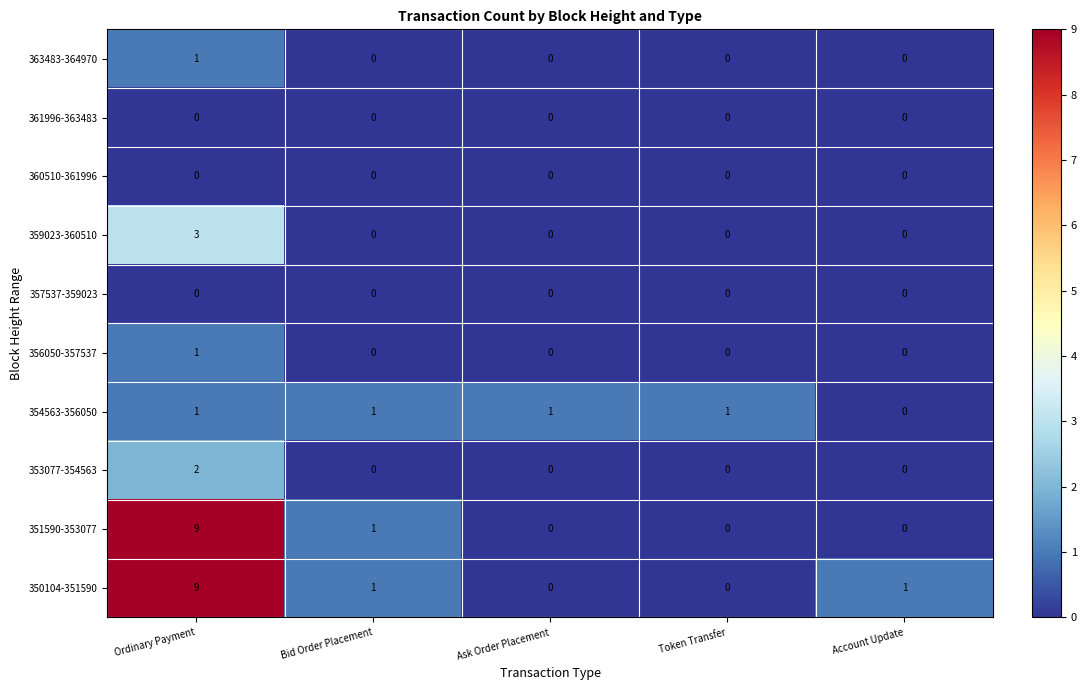

Is it true that 359023-360510 equals 0 at Bid Order Placement?

True